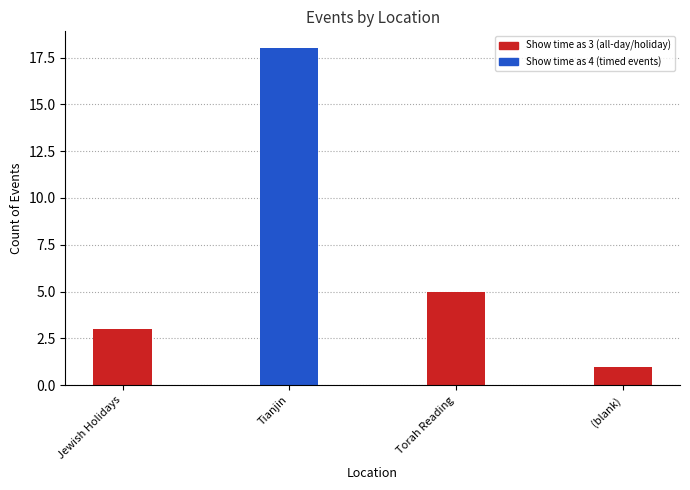

What is the total value across all series at Jewish Holidays?

3